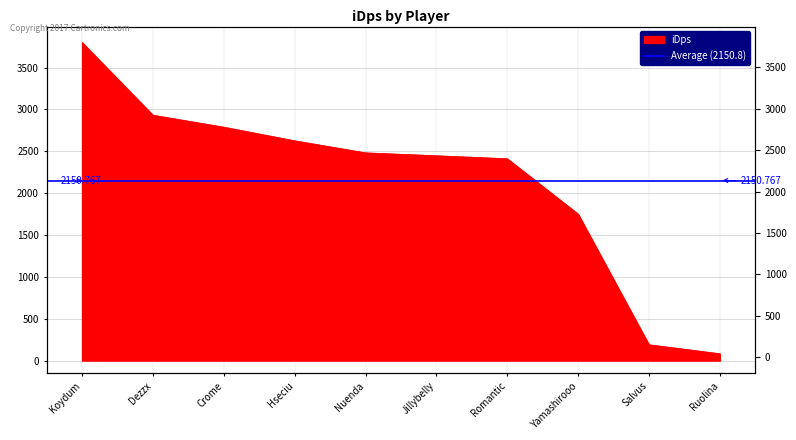

Reading right to left, extract all data points from this chart.

Ruolina=81.9	Salvus=189.3	Yamashirooo=1750.0	Romantic=2411.5	Jillybelly=2446.9	Nuenda=2482.0	Hseciu=2625.7	Crome=2788.7	Dezzx=2931.4	Koydum=3800.4